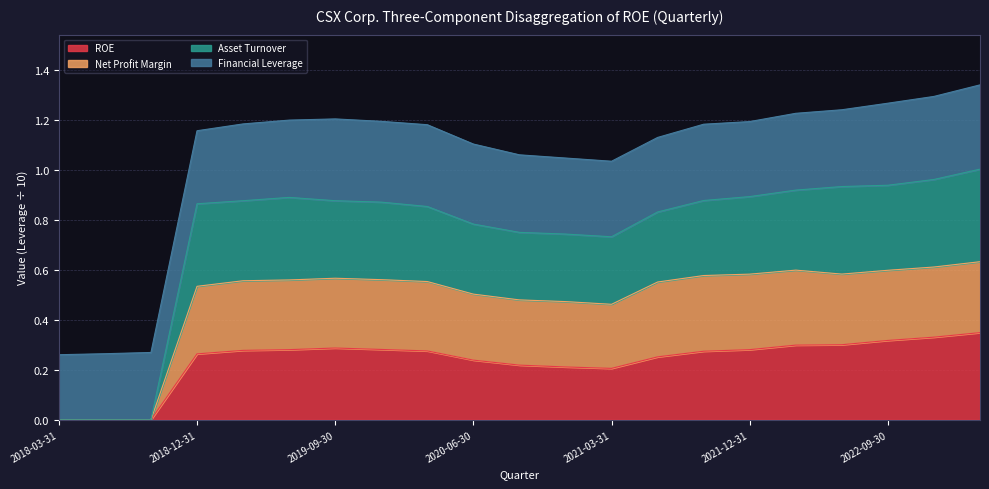

At which label is ROE closest to 0?

2018-03-31